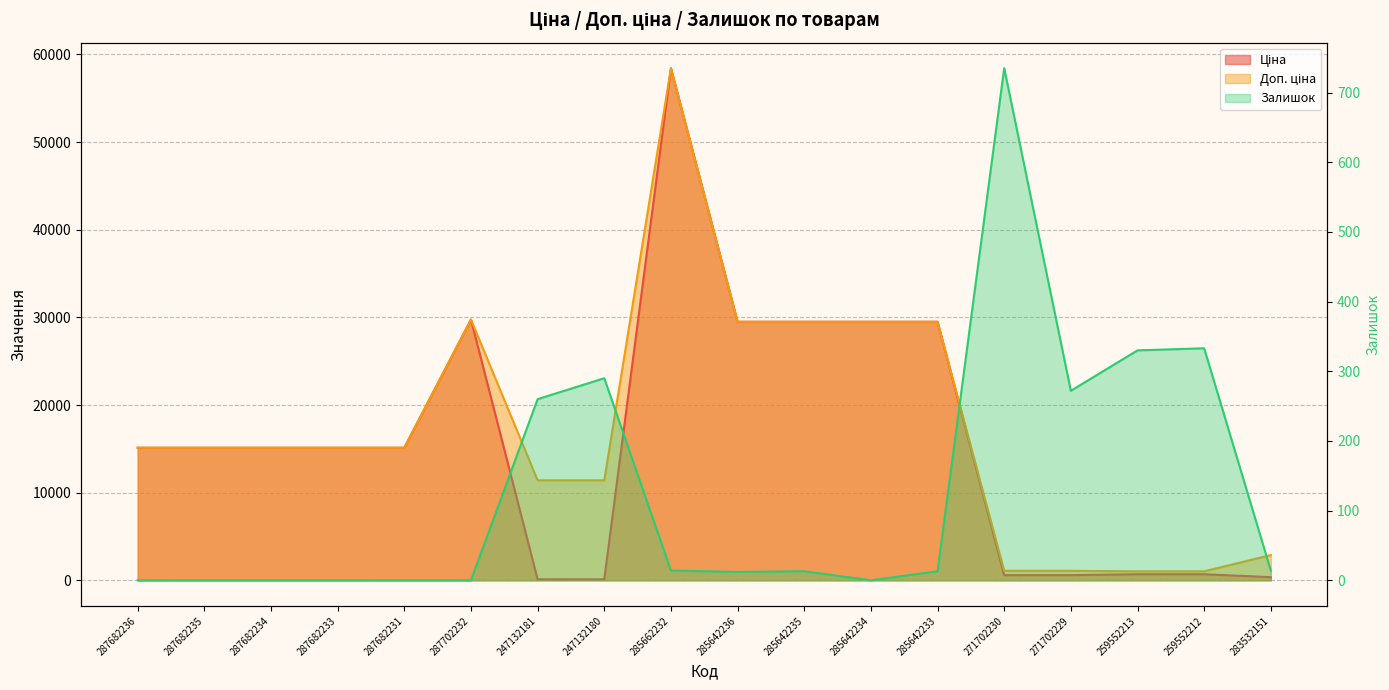

Read the Залишок value at 283532151.

14.0